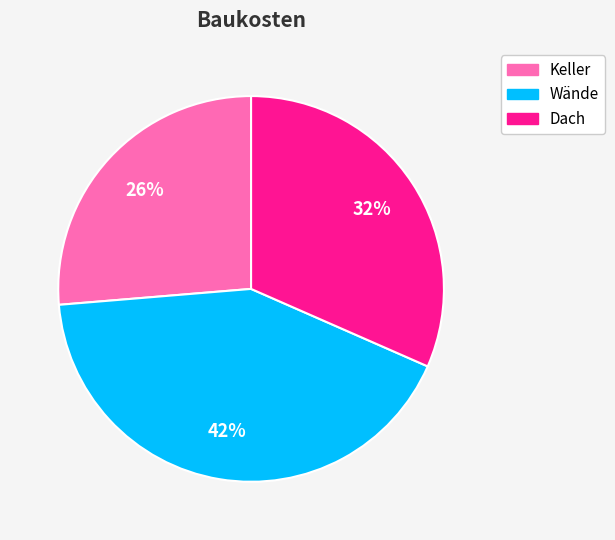

To the nearest percent, what percentage of the pie is Keller?

26%